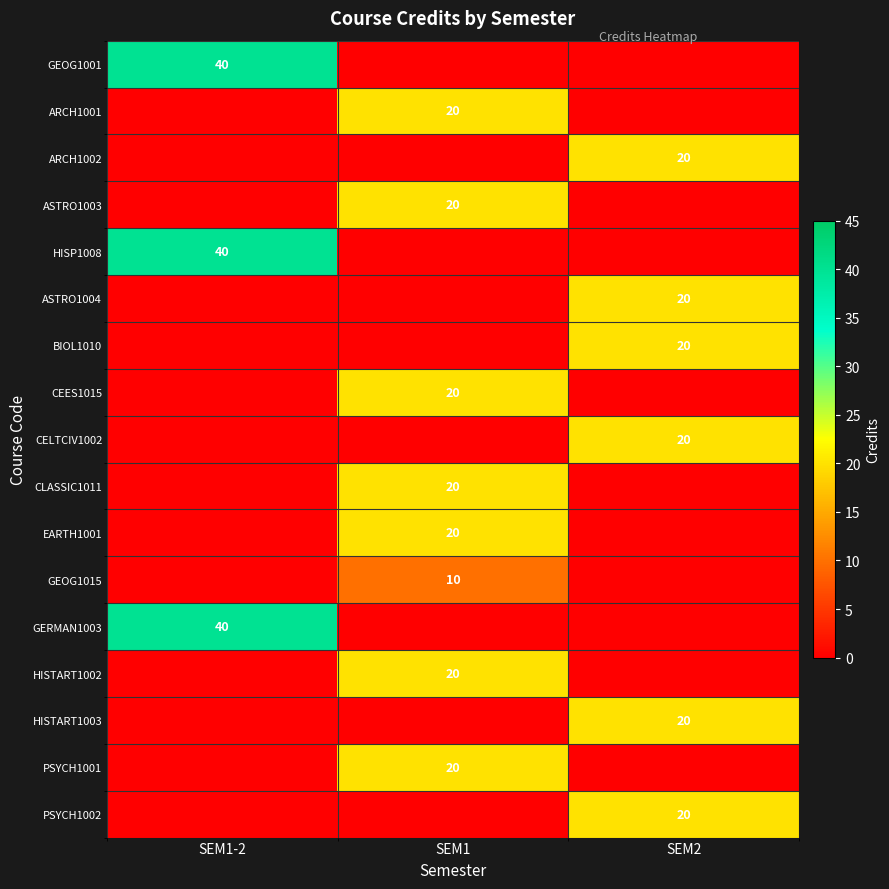

Is it true that CEES1015 equals 27 at SEM1?

False